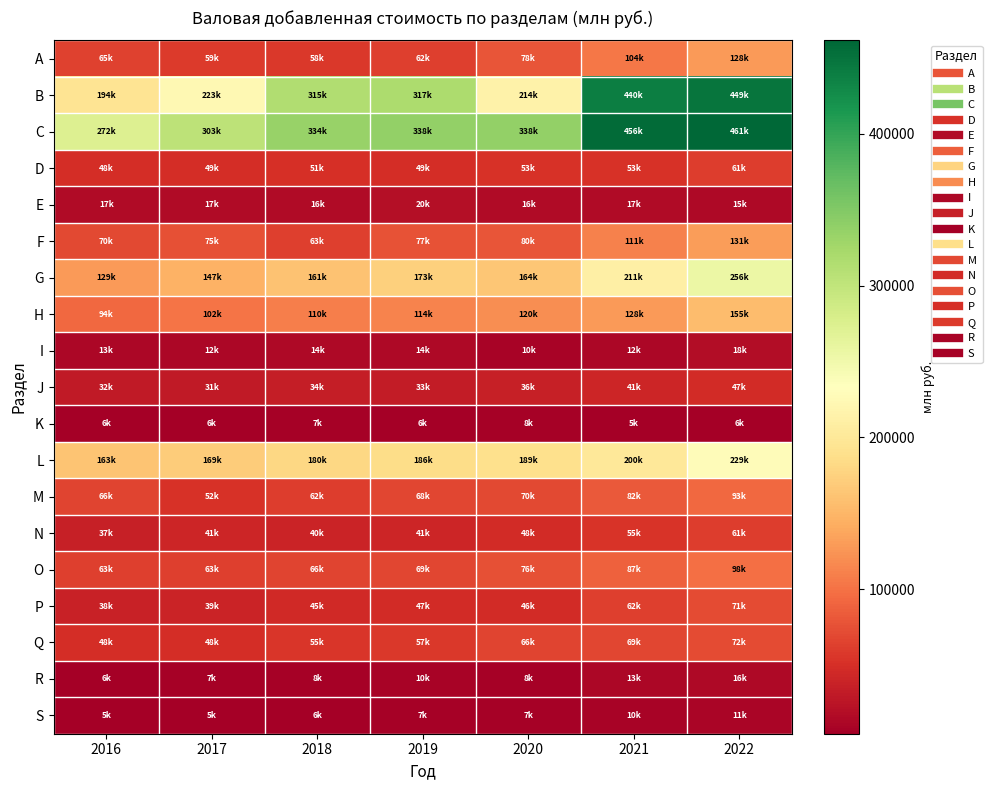

Which series has the largest total across all categories?

C